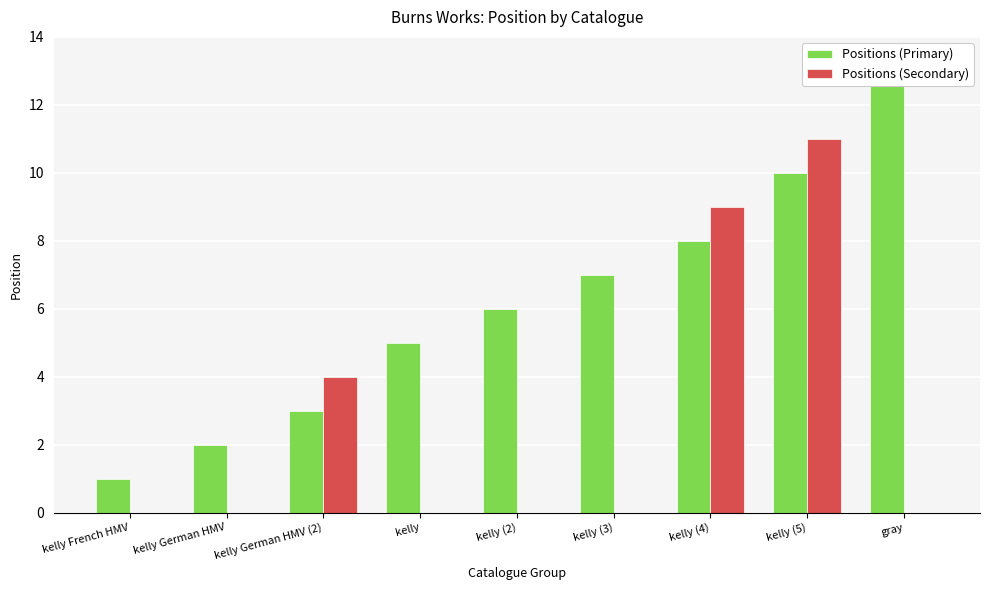

What are all the series names shown in the legend?

Positions (Primary), Positions (Secondary)